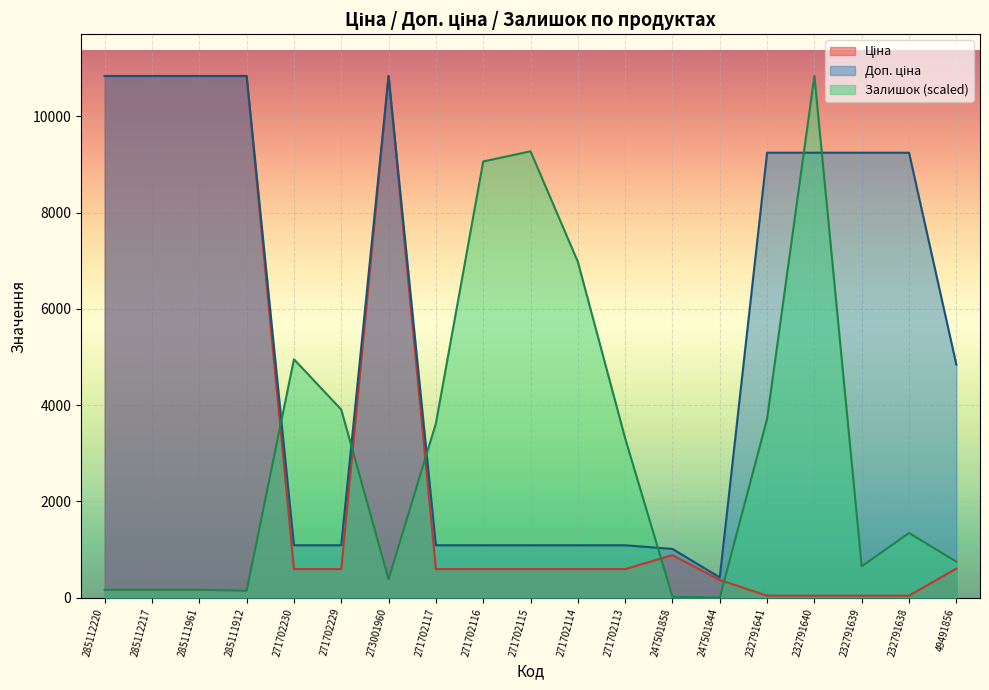

At which category does the chart reach its minimum across all series?

247501844